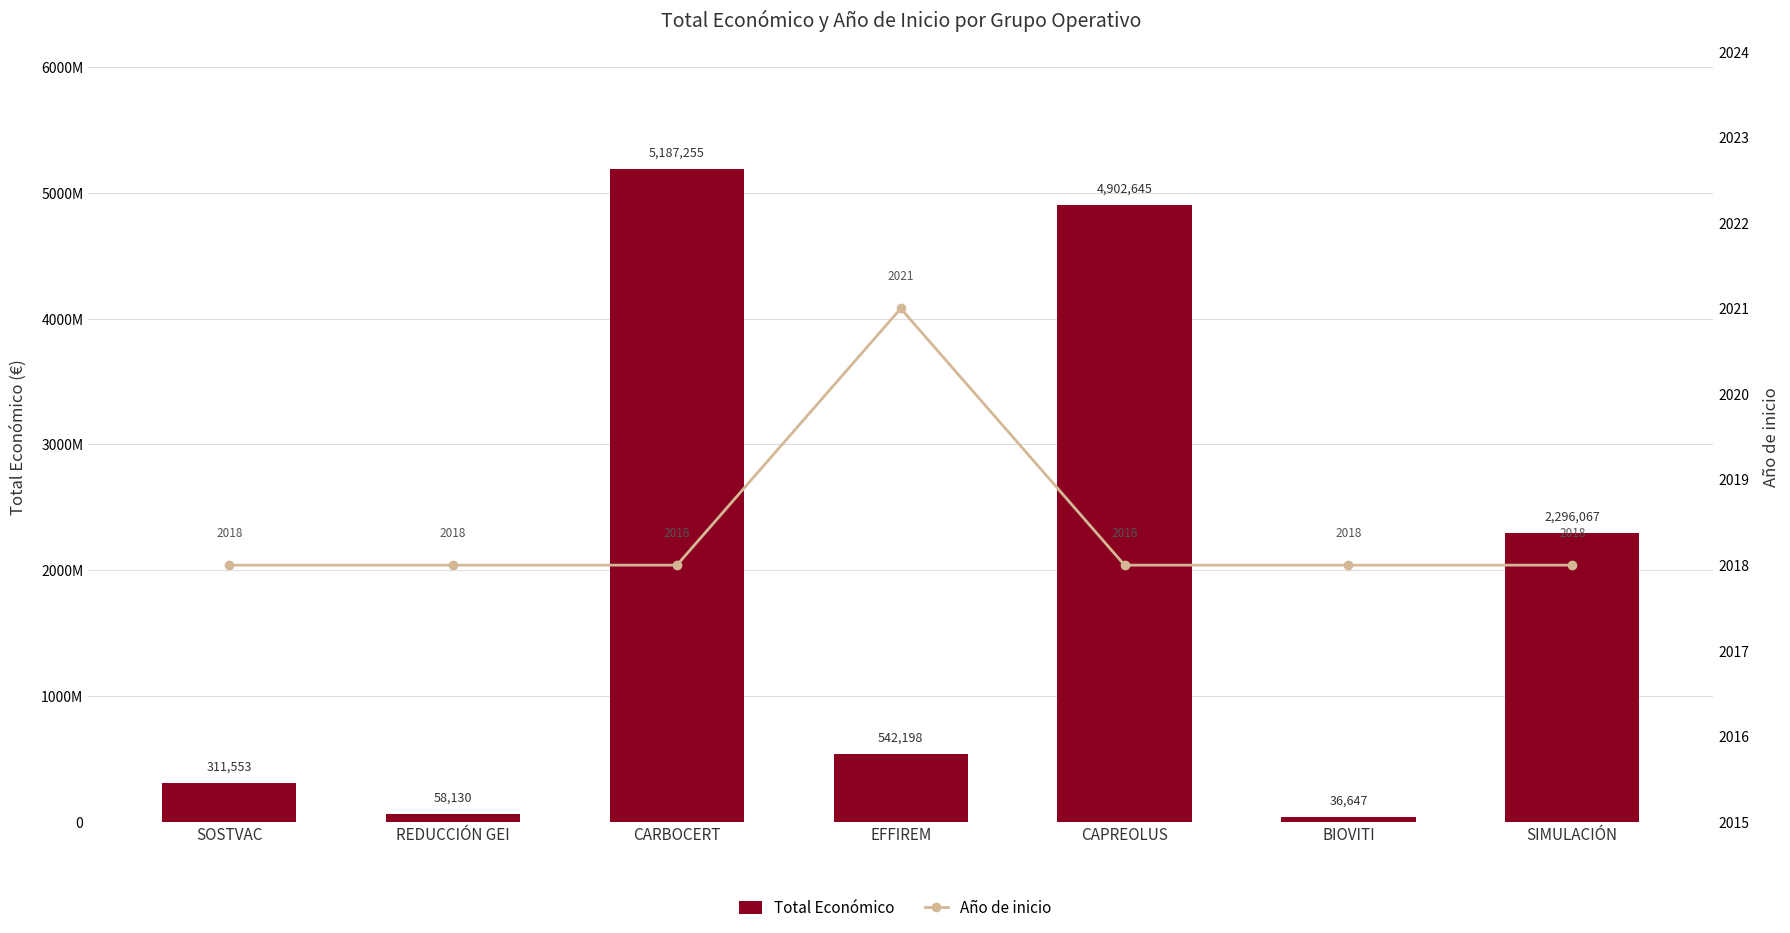

What is the sum of all Total Económico values?

13334495